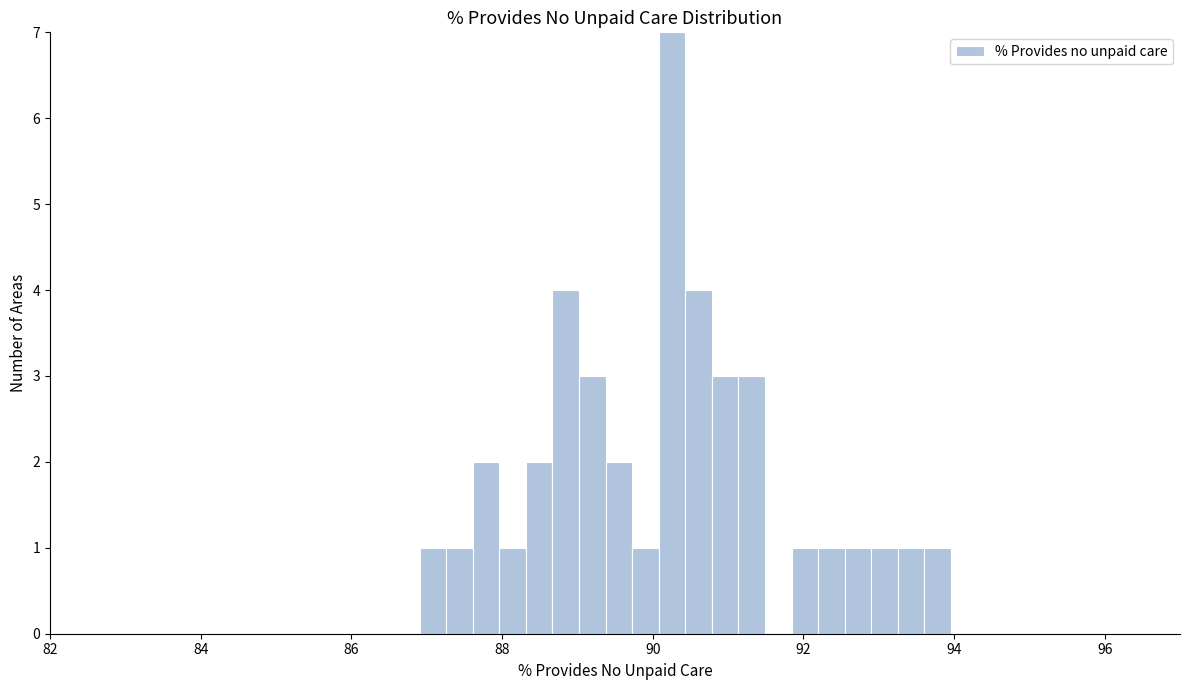

Read against the x-axis, roughly where is the centre of the tallest bar?

90.2